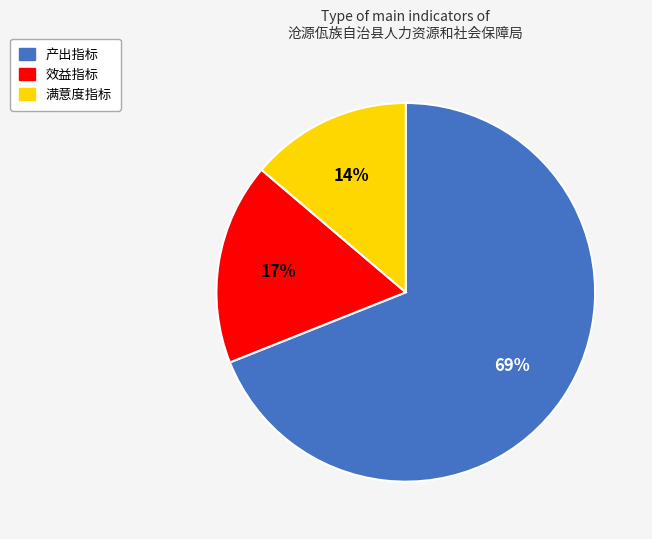

To the nearest percent, what is the difference between the 产出指标 and 效益指标 slice percentages?

52%